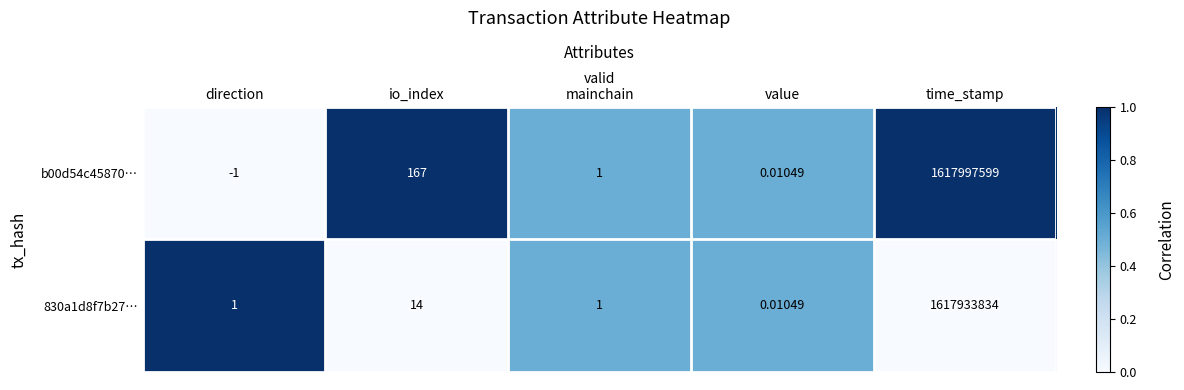

At which category does the chart reach its minimum across all series?

direction